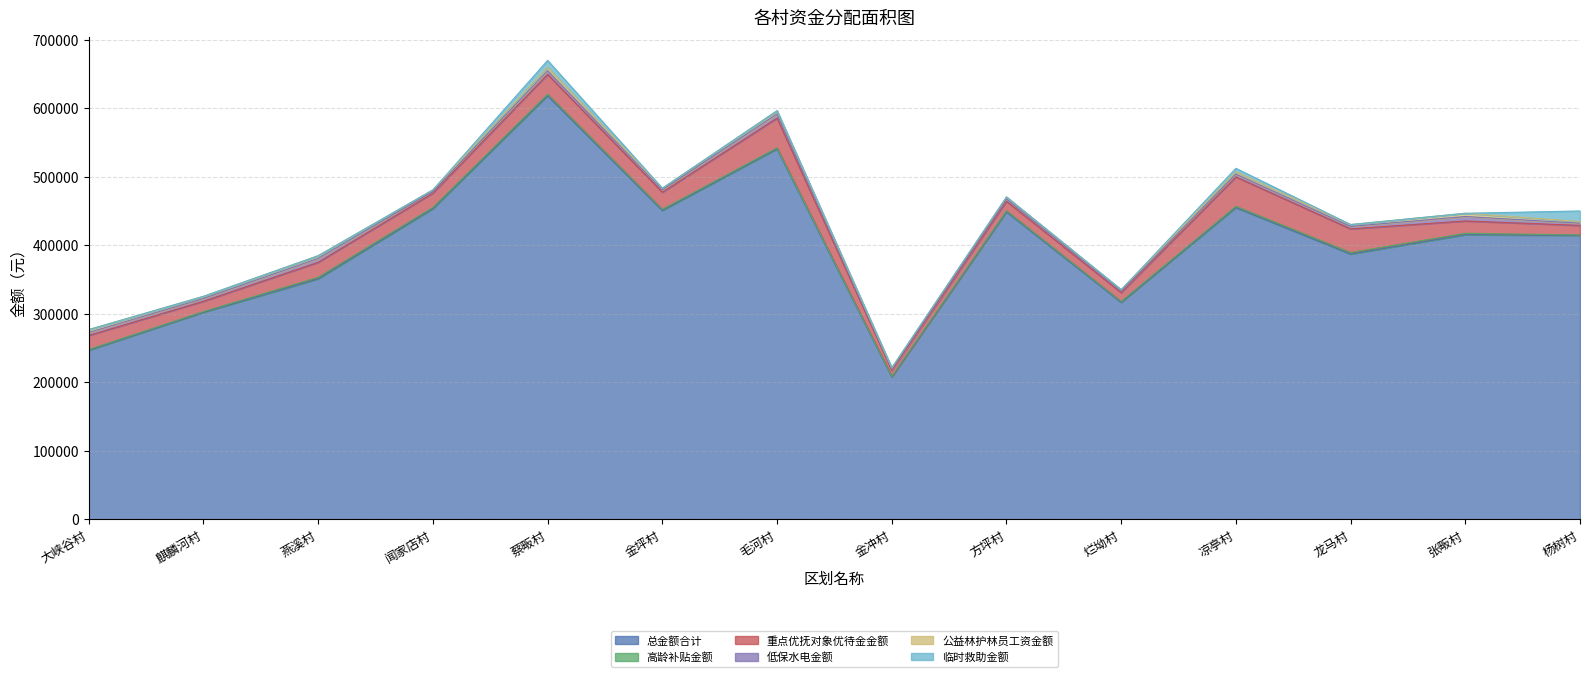

Which category has the highest value in the 低保水电金额 series?

张畈村